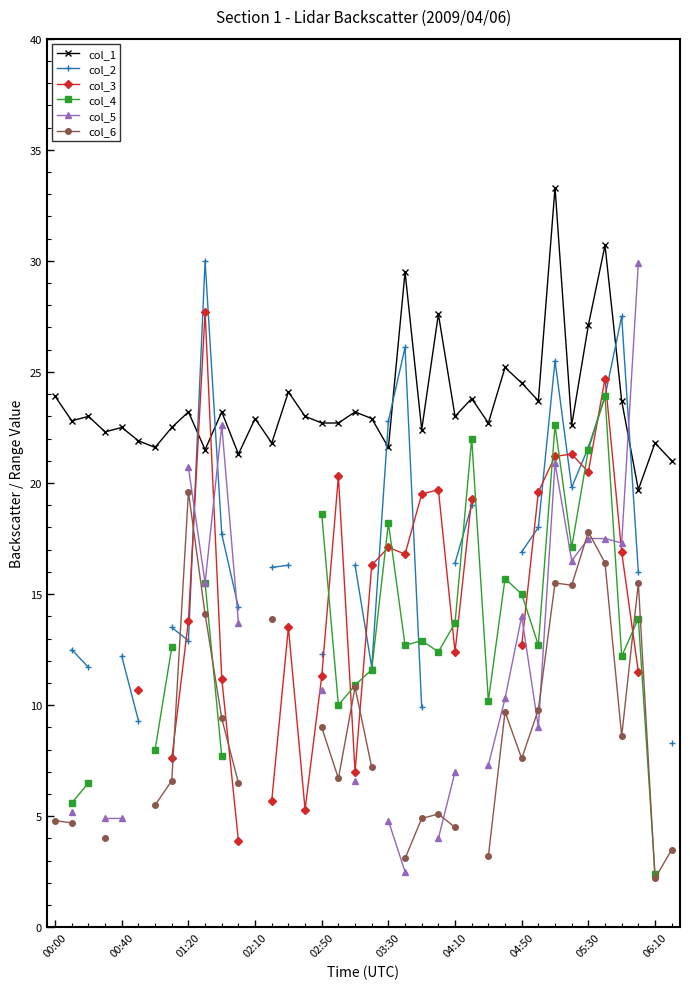

True or false: col_5 and col_3 intersect in this chart.

True